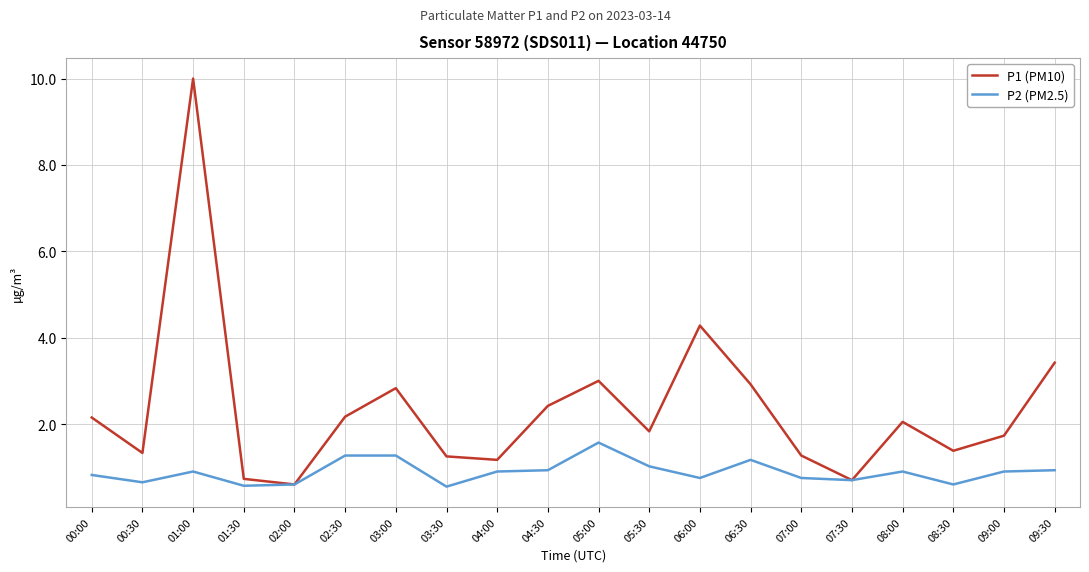

What position from the left is 08:30?

18